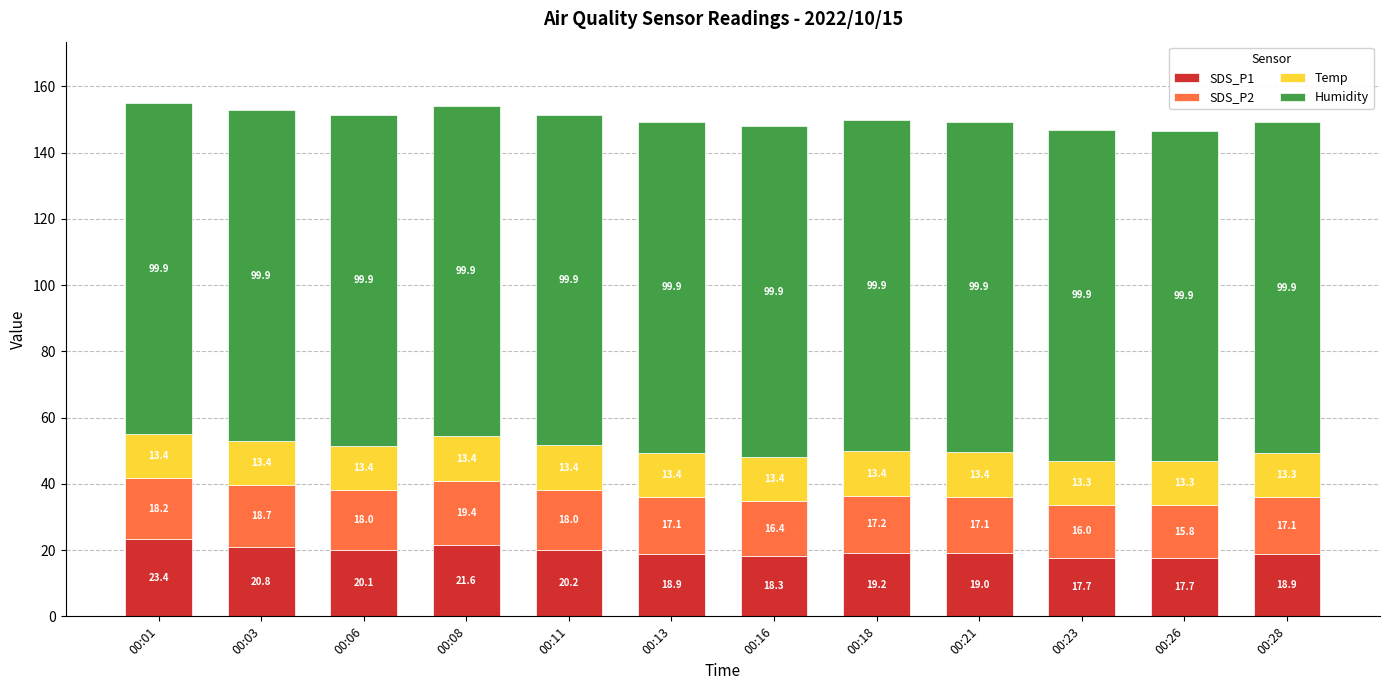

Is it true that SDS_P1 equals 27.3 at 00:23?

False